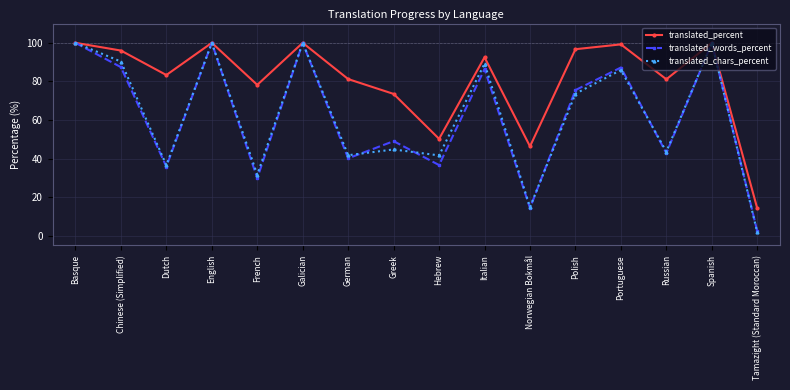

Is it true that translated_percent equals 59.2 at Spanish?

False